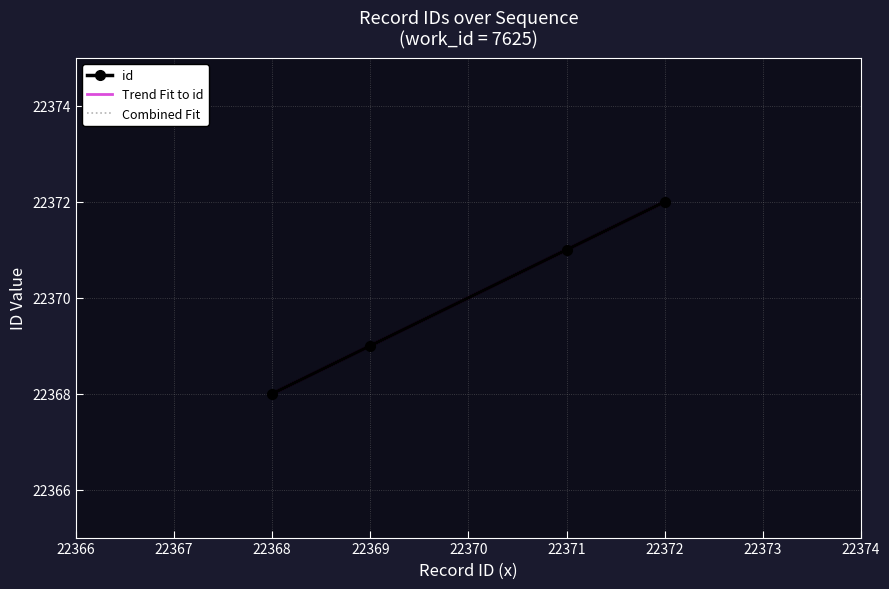

What is the total value across all series at 22371?

67113